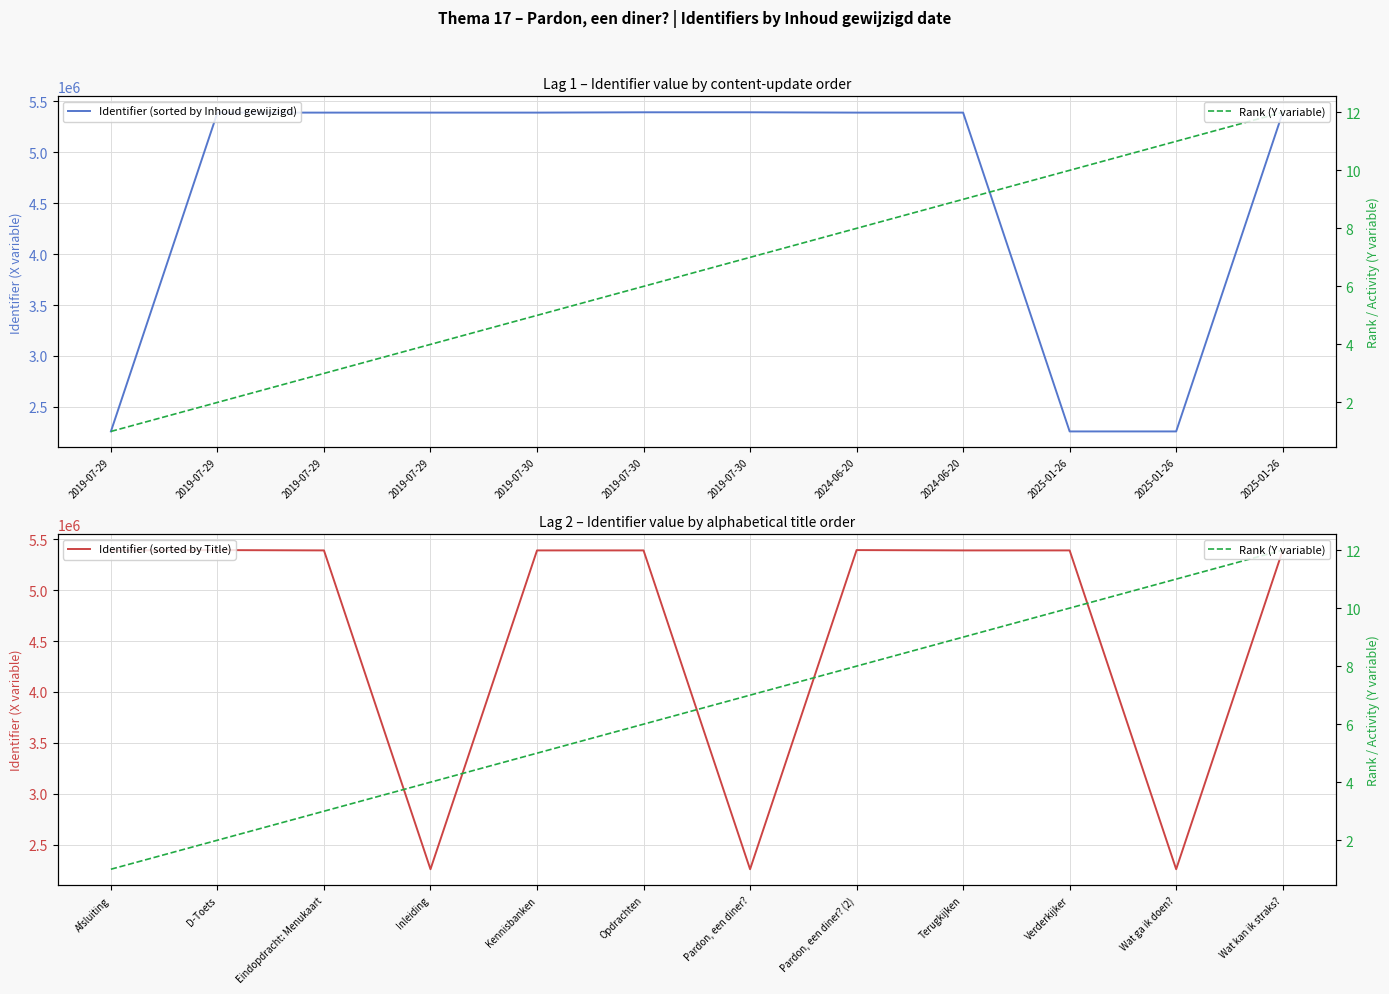

True or false: Identifier (sorted by Title) and Rank (Y variable) cross at least once.

False